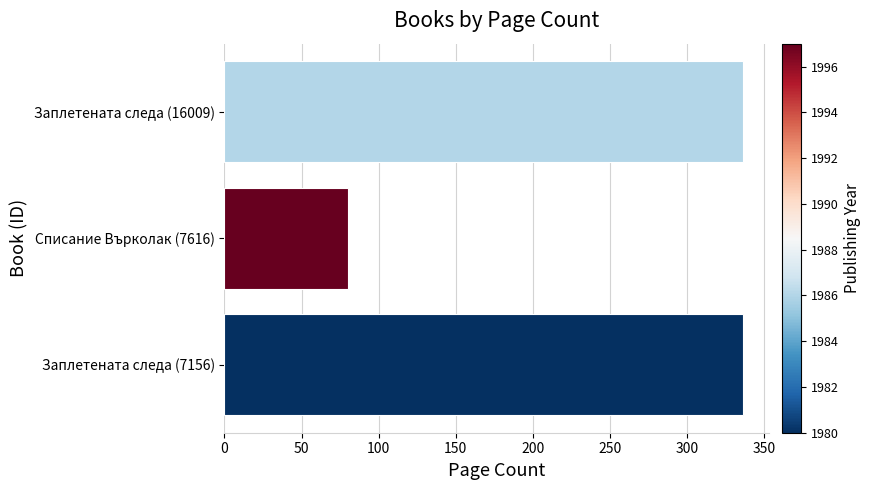

What is the minimum value shown in the chart?

80